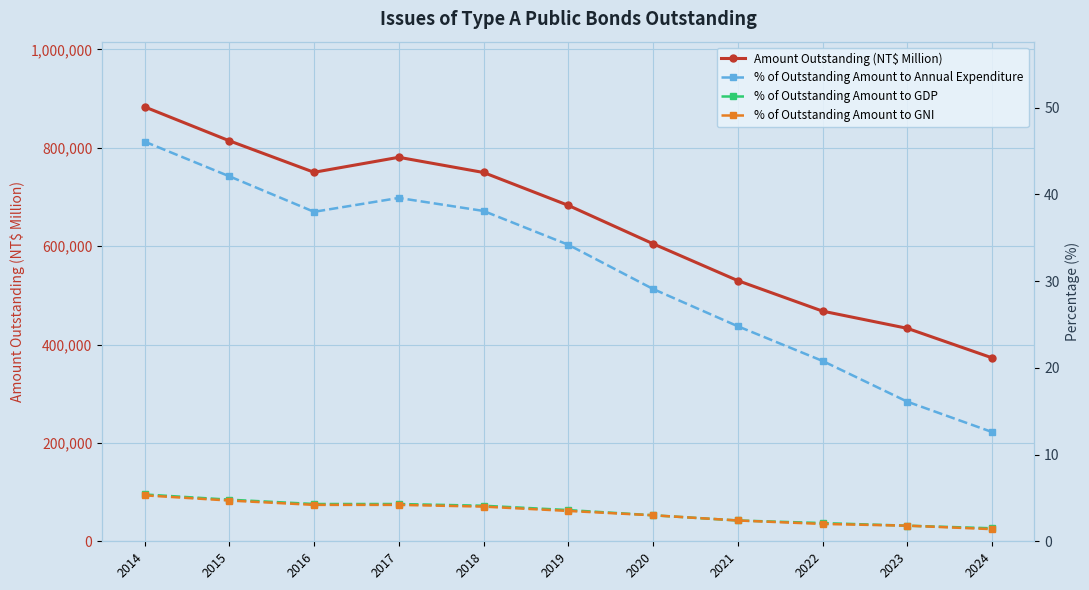

True or false: Amount Outstanding (NT$ Million) and % of Outstanding Amount to GDP intersect in this chart.

False